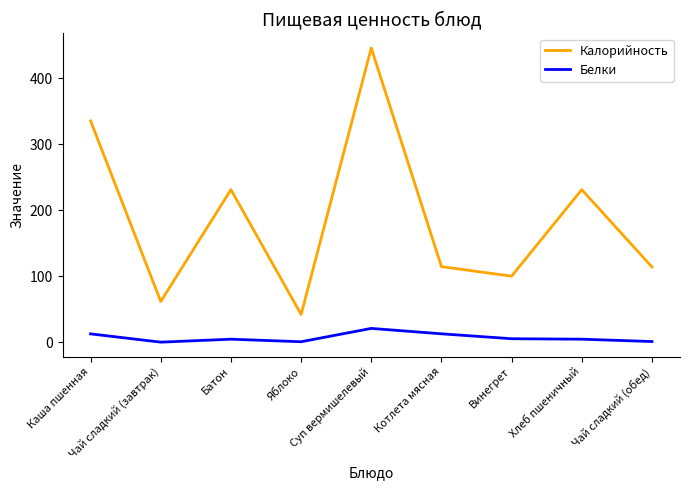

Is the value of Белки at Чай сладкий (завтрак) greater than the value of Калорийность at Каша пшенная?

No